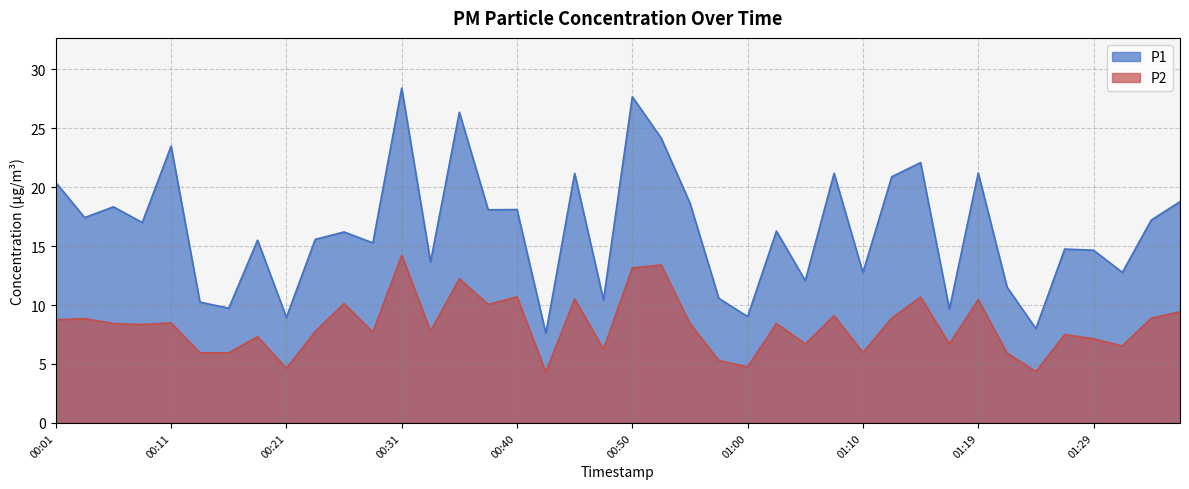

Between 00:28 and 01:36, which is larger?

01:36